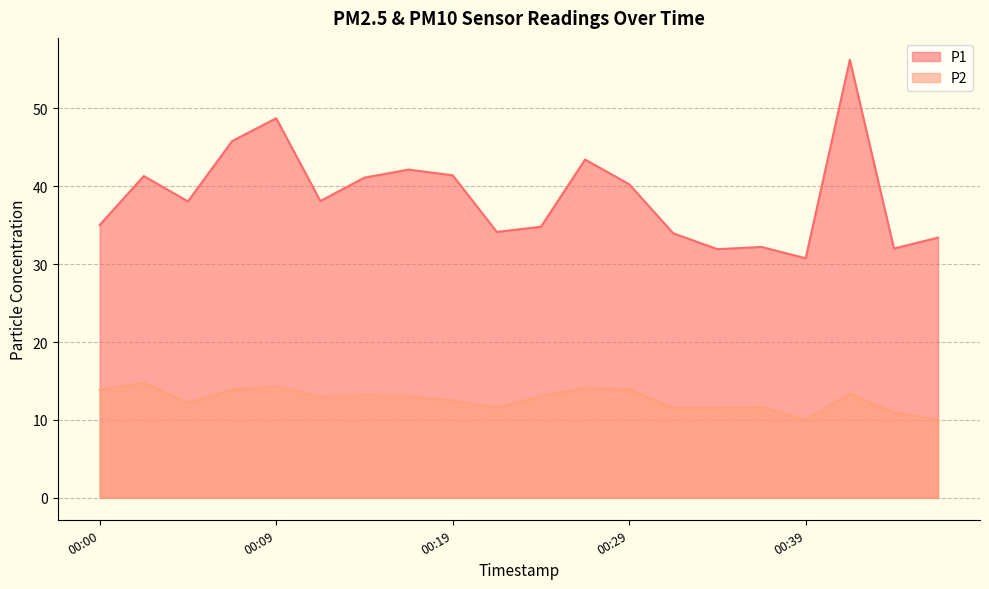

The P2 series shows 21.3 at 00:00. True or false?

False